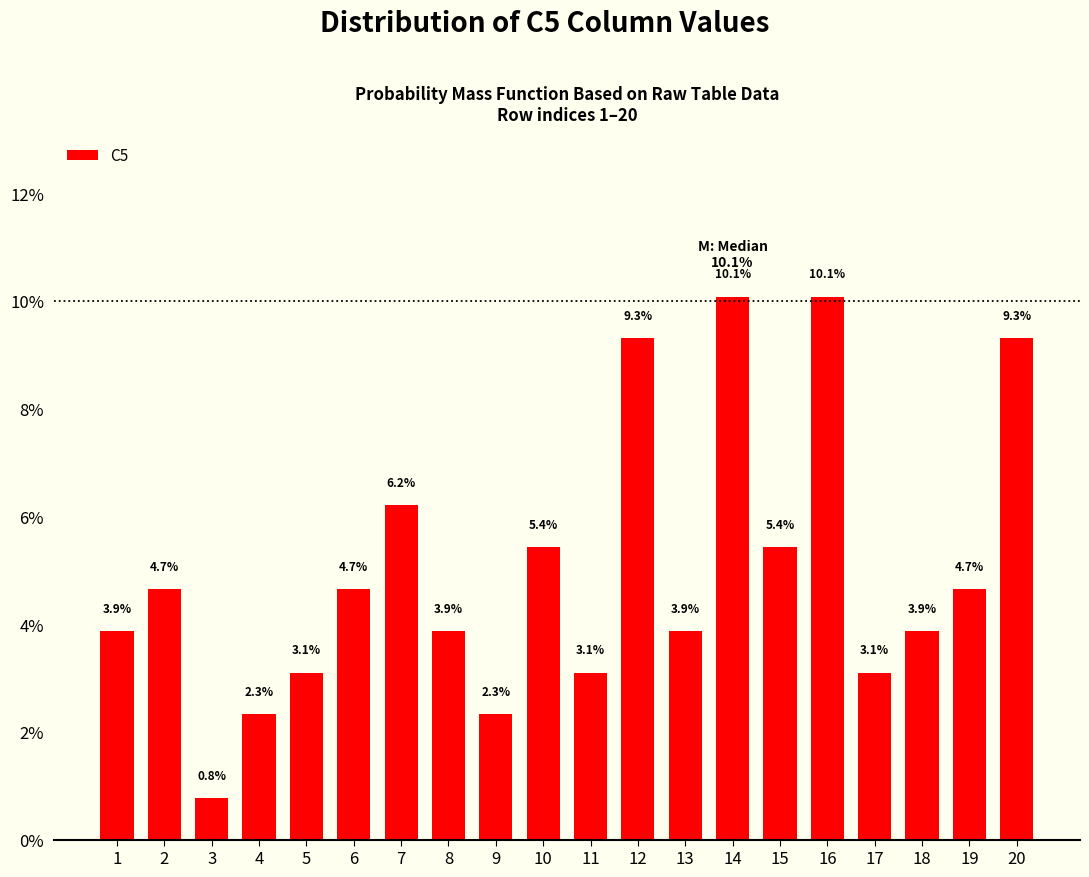

Reading left to right, extract all data points from this chart.

3.9	4.7	0.8	2.3	3.1	4.7	6.2	3.9	2.3	5.4	3.1	9.3	3.9	10.1	5.4	10.1	3.1	3.9	4.7	9.3